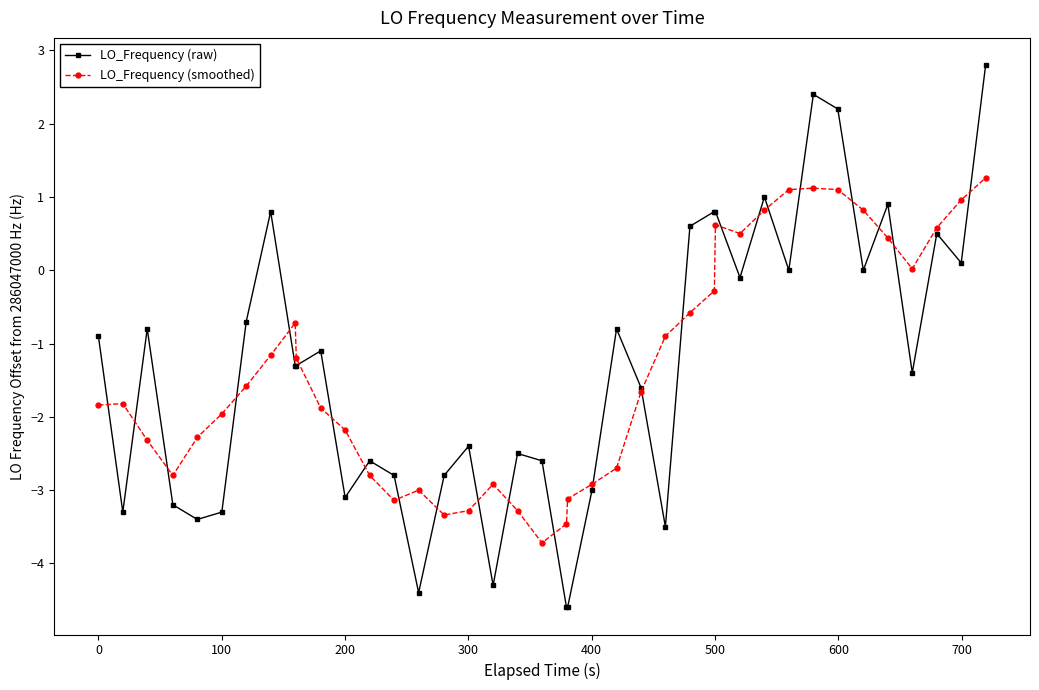

At how many categories does at least one series exceed 2?

3